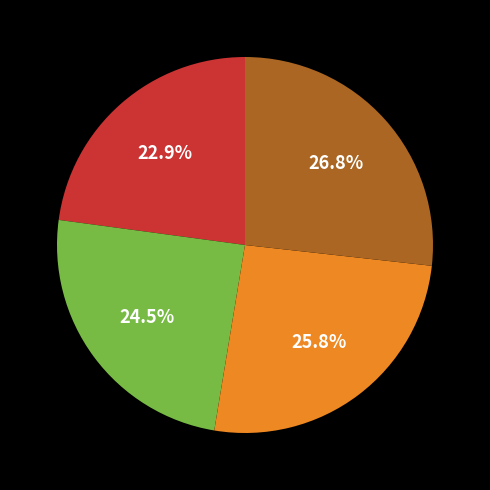

Does any single category account for the majority?

No